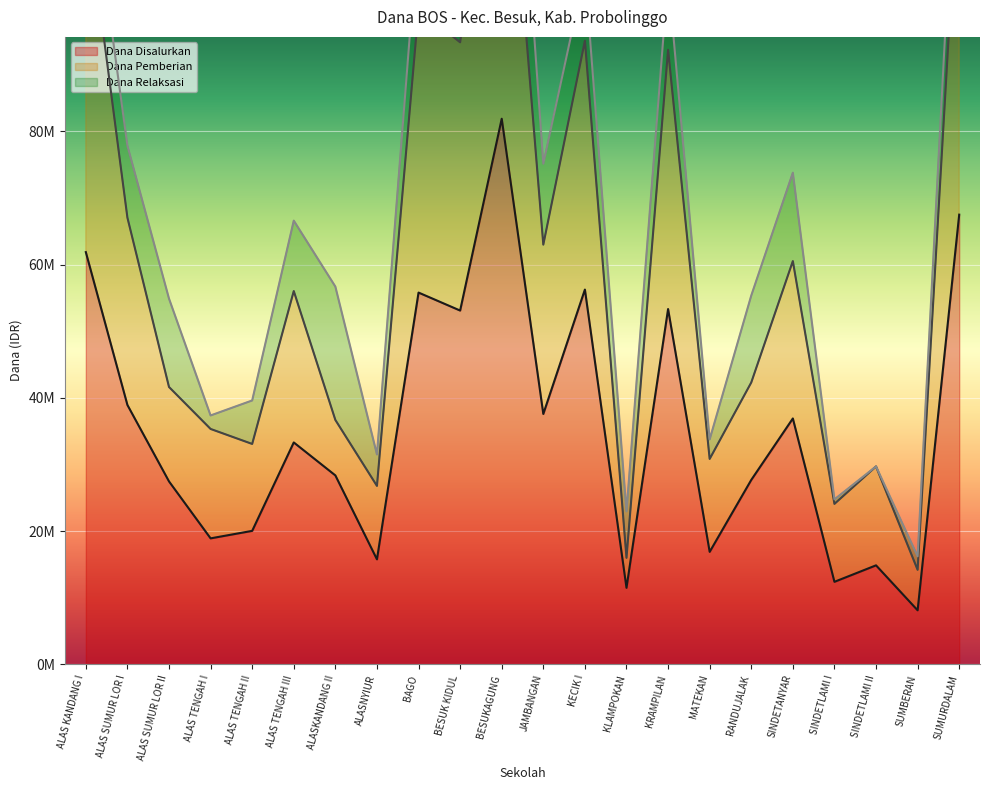

What is the sum of all Dana Disalurkan values?

778275000